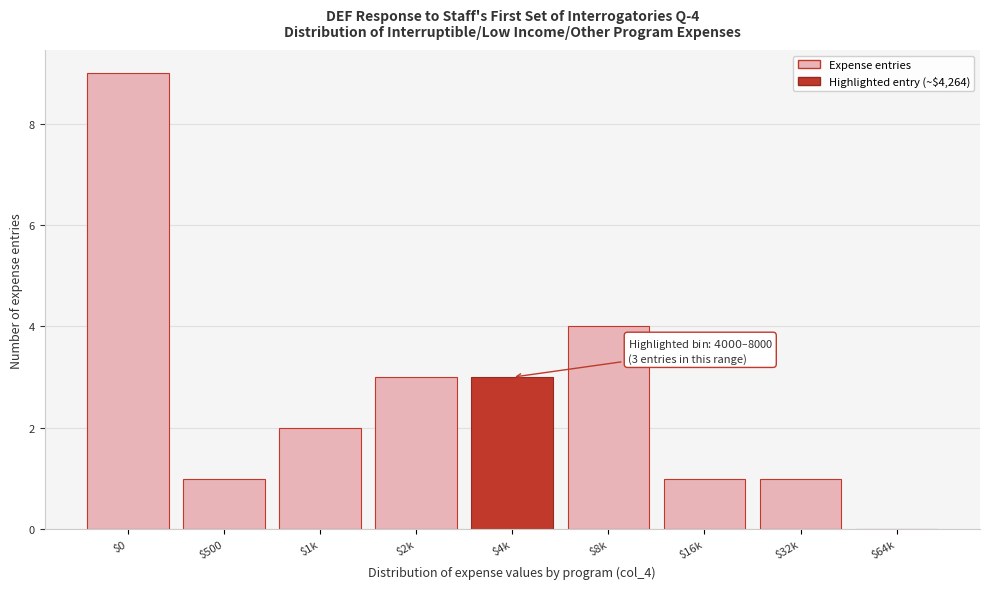

Which label corresponds to the largest value in the chart?

$0